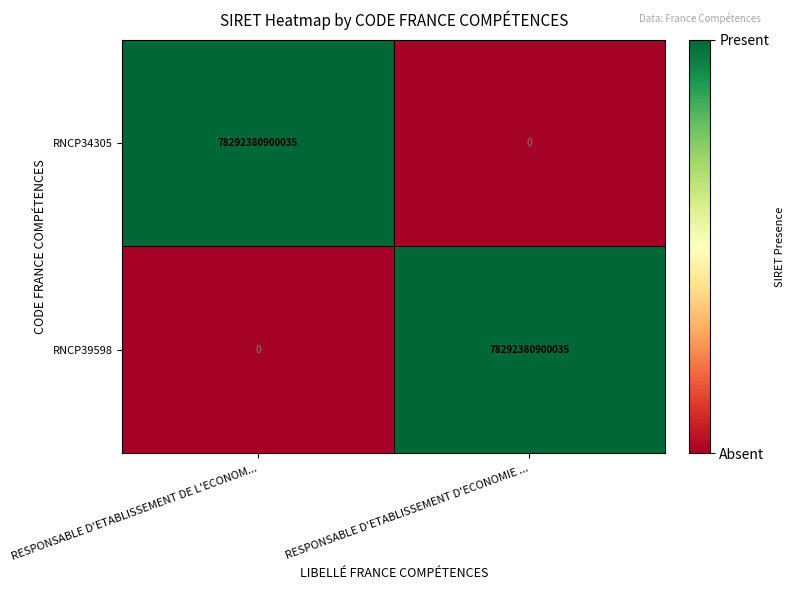

At which label is RNCP34305 closest to 39146190450017?

RESPONSABLE D'ETABLISSEMENT D'ECONOMIE ...